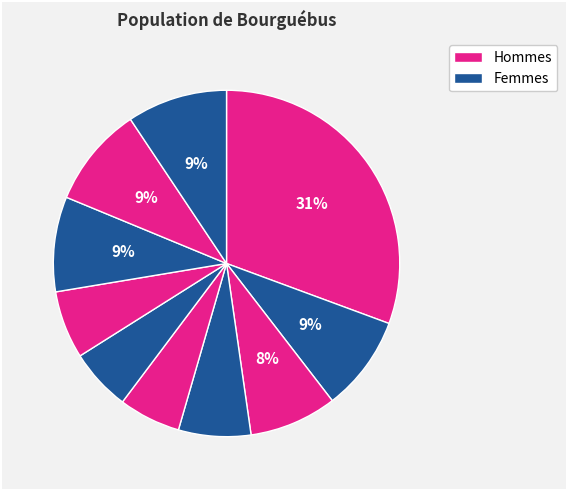

How many slices are in this pie chart?

10